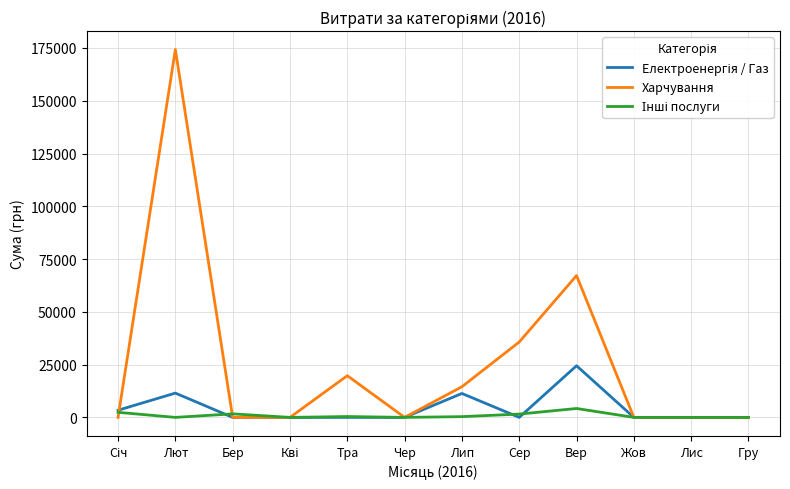

Which series has the largest total across all categories?

Харчування